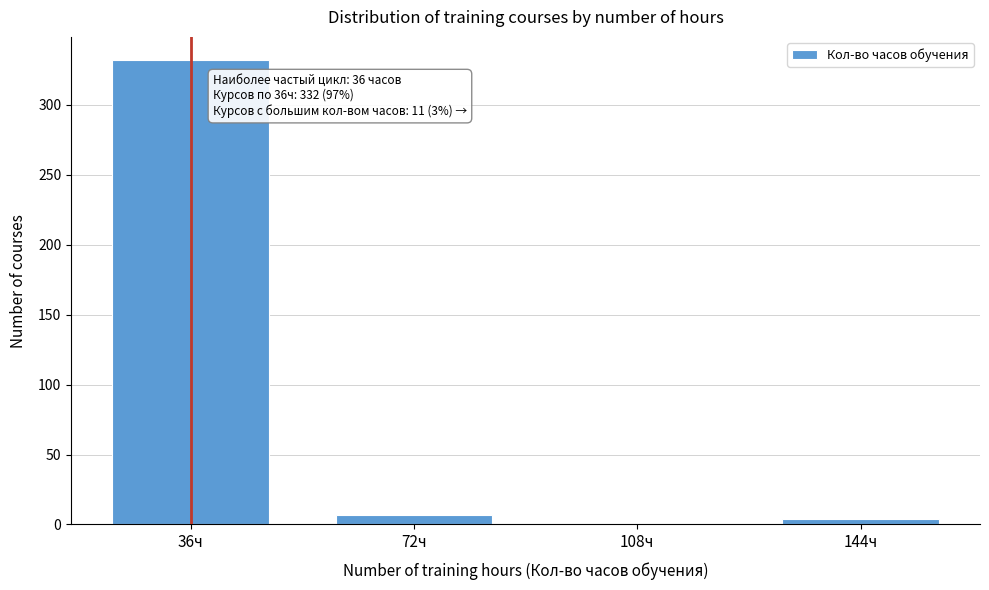

Reading right to left, list all the values displayed in this chart.

144ч=4	108ч=0	72ч=7	36ч=332